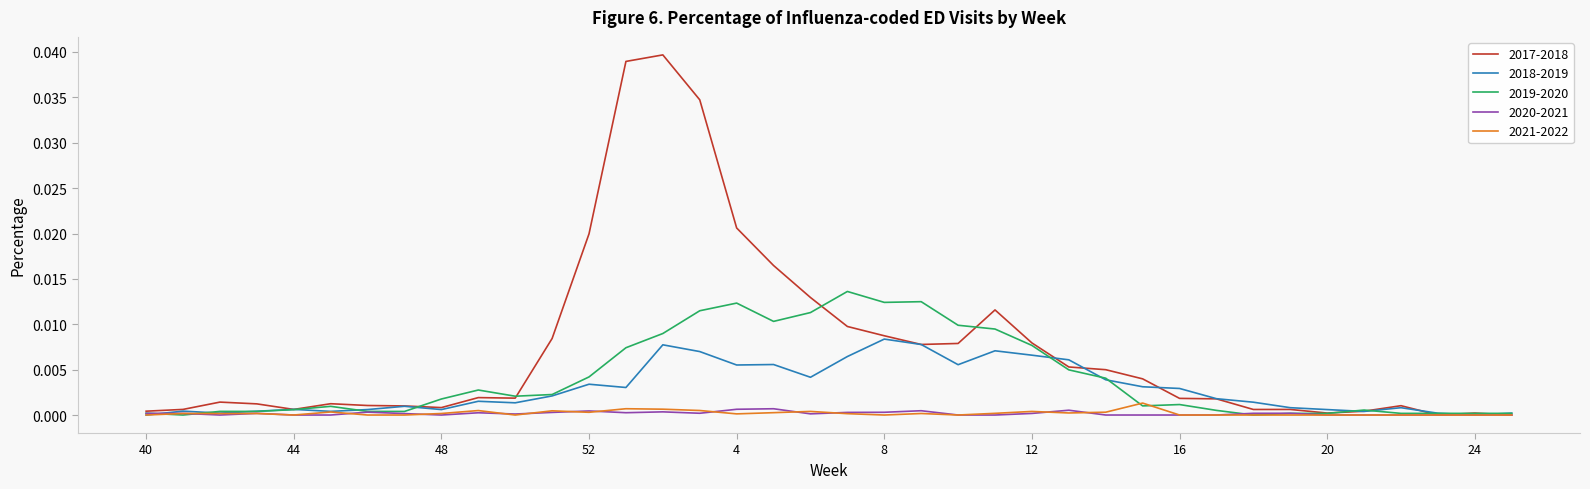

Which series has the largest total across all categories?

2017-2018